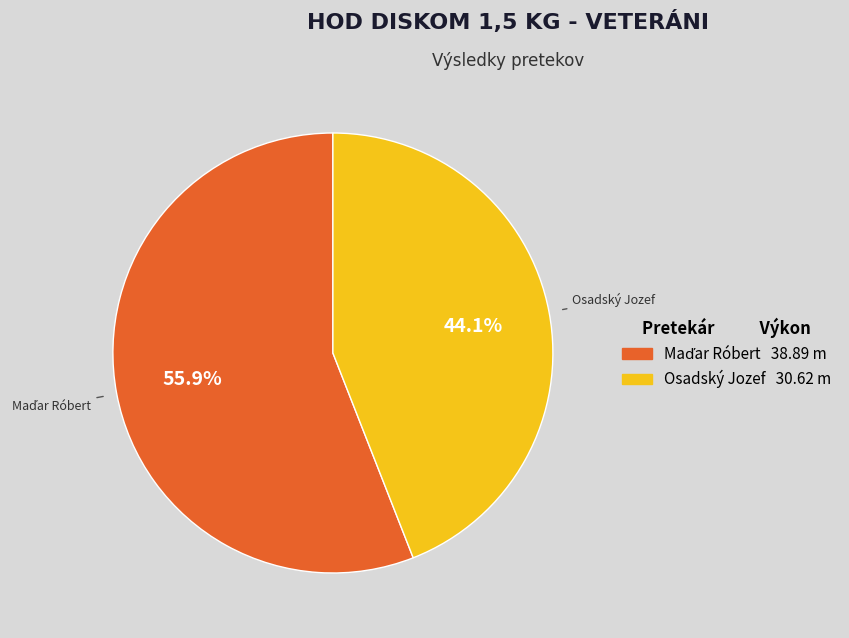

Which category has the smallest portion of the pie?

Osadský Jozef